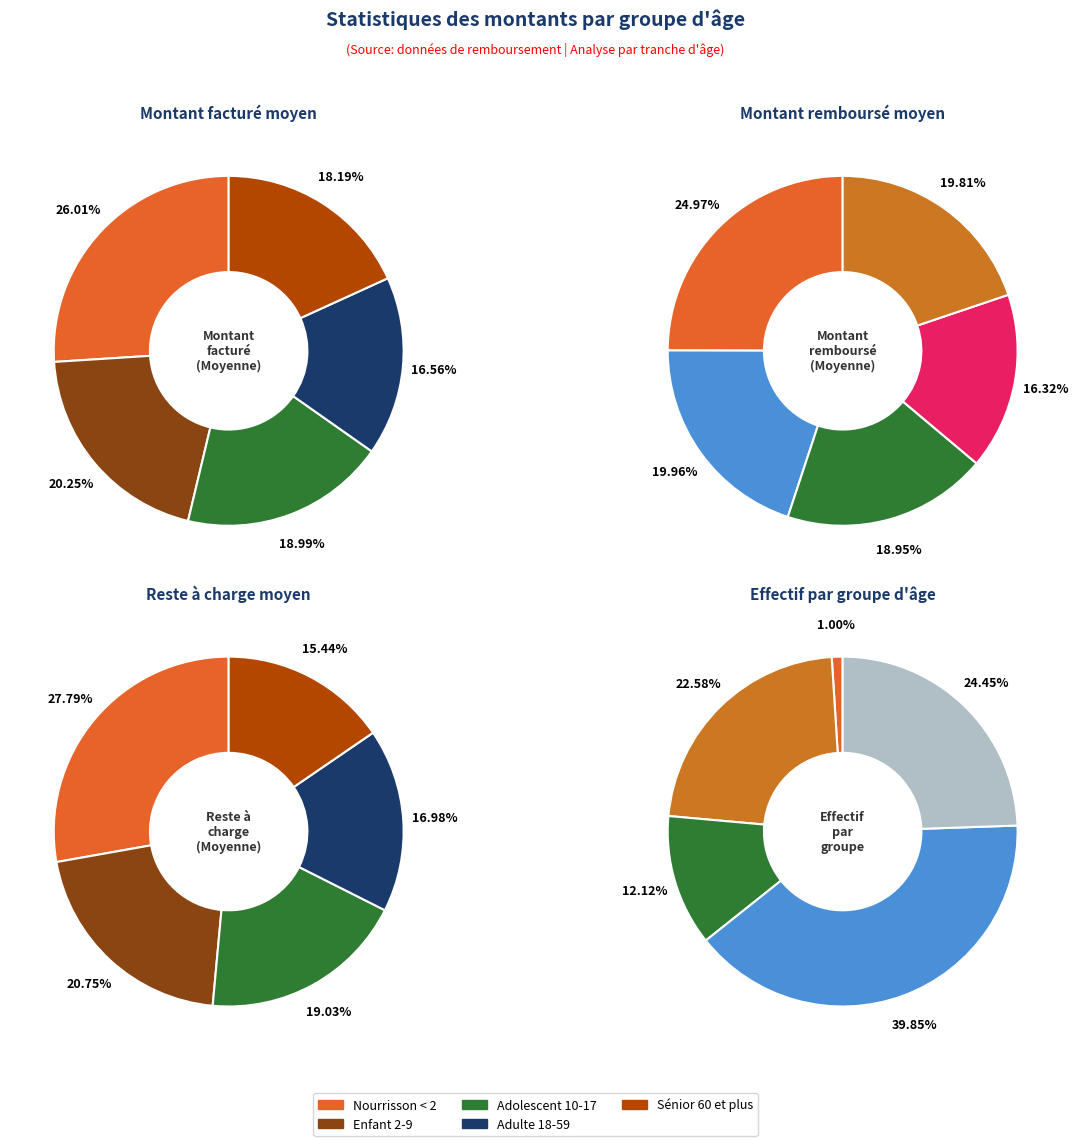

What percentage is the Sénior 60 et plus slice, to the nearest percent?

20%